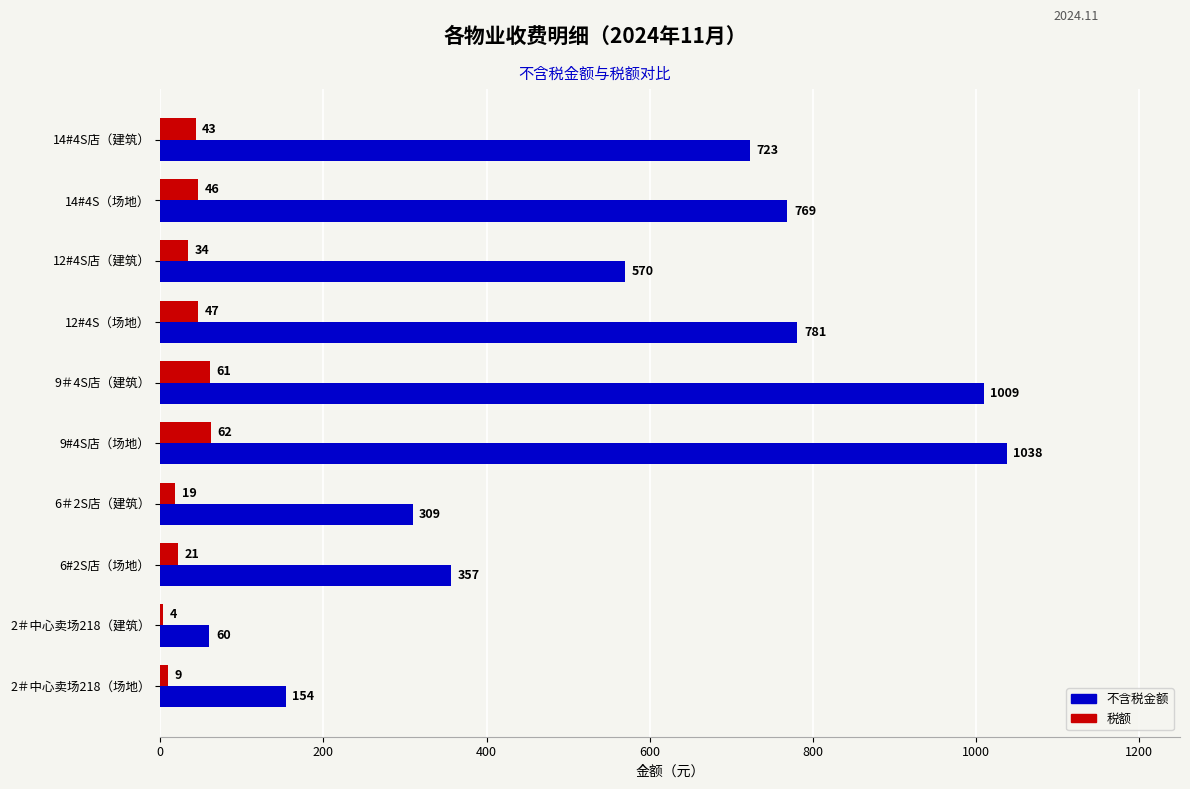

What is the greatest value displayed?

1037.7